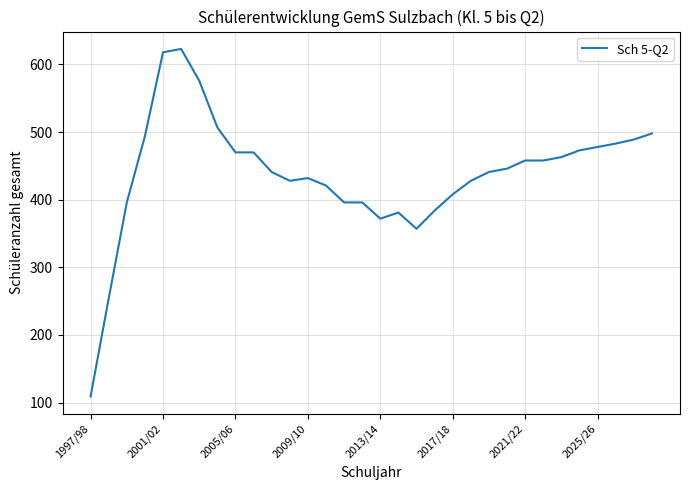

What is the difference between the second highest and minimum values?

509